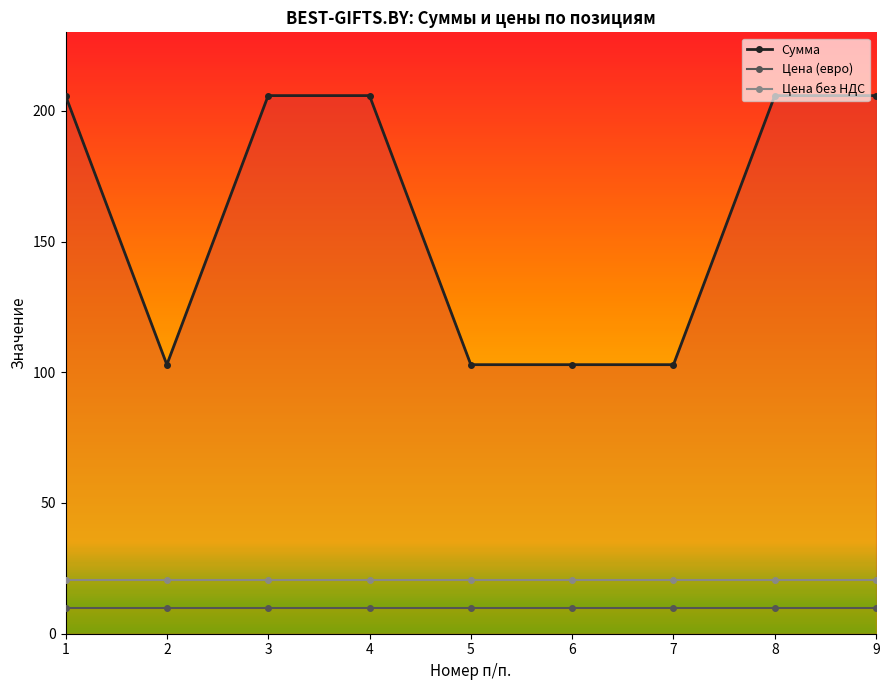

What is the minimum value for Цена (евро)?

9.8